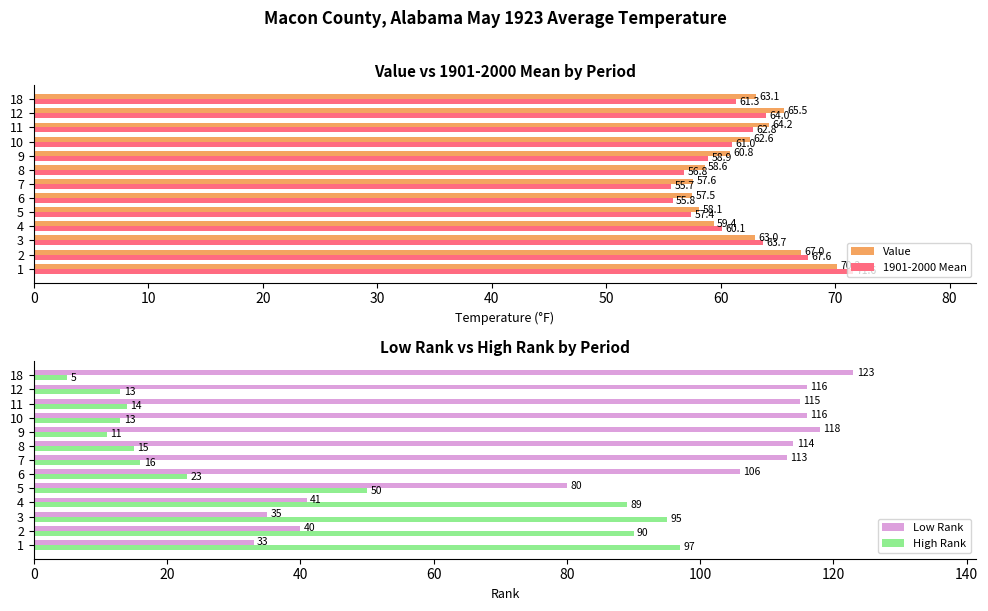

Is it true that 1901-2000 Mean equals 95.2 at 11?

False